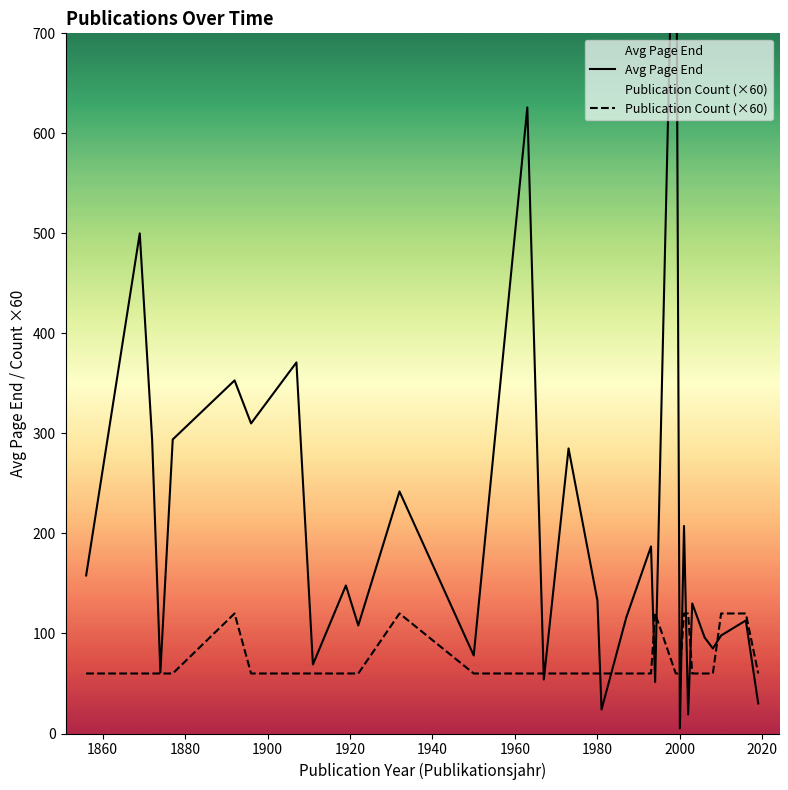

True or false: Avg Page End and Publication Count (×60) cross at least once.

True